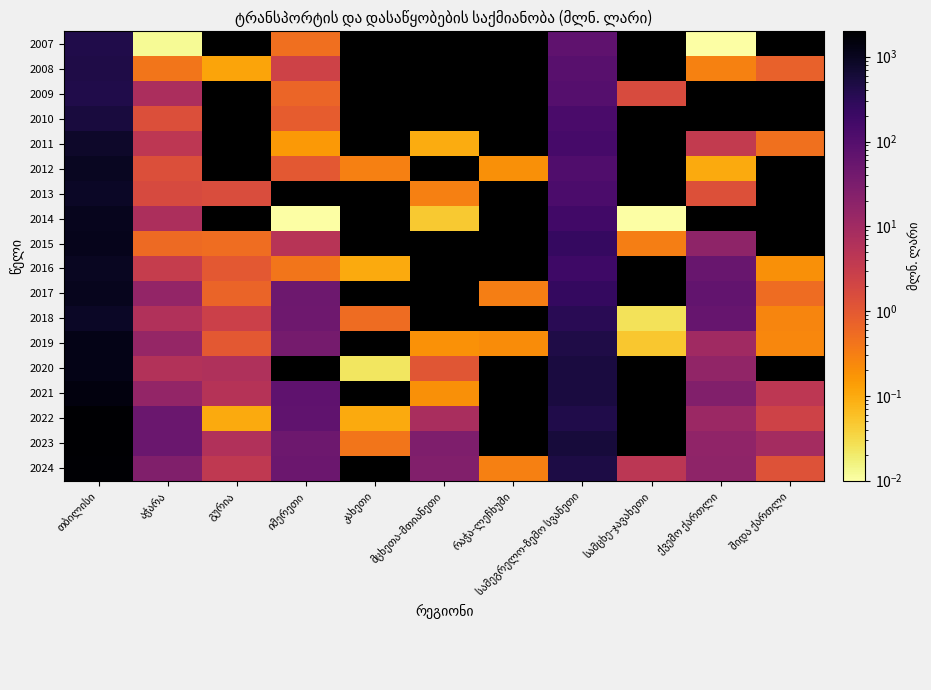

Which category has the highest value across all series?

თბილისი